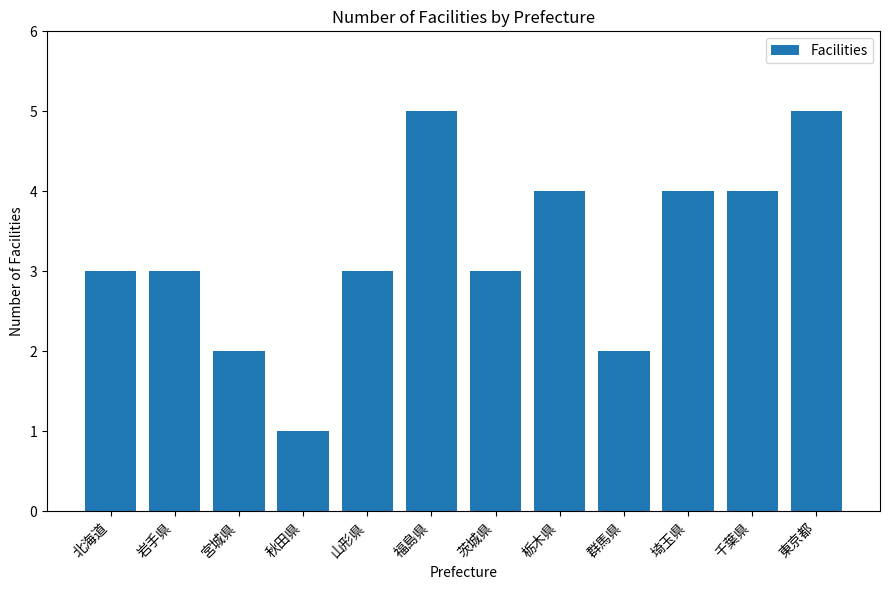

Reading left to right, what are all the values shown in this chart?

3	3	2	1	3	5	3	4	2	4	4	5